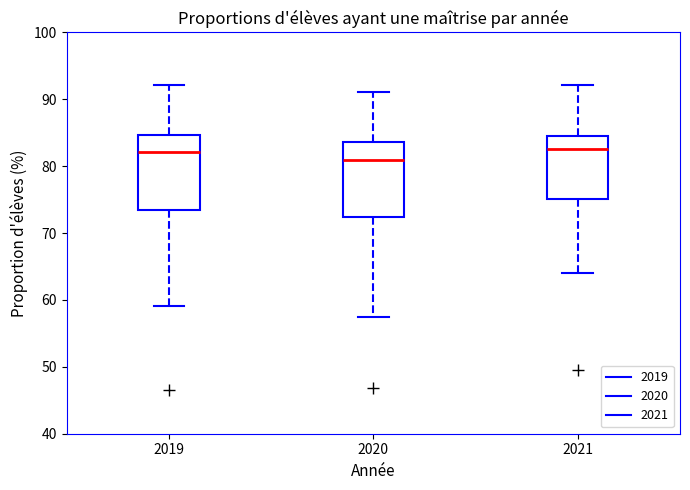

Reading left to right, read every box against the y-axis: the position of its median line, the range the box covers, and the ends of its whiskers. The values are not printed on the chart, so give them approximately, as read against the axis.

2019: median 82, box 73 to 85, whiskers 59 to 92
2020: median 81, box 72 to 84, whiskers 57 to 91
2021: median 83, box 75 to 84, whiskers 64 to 92